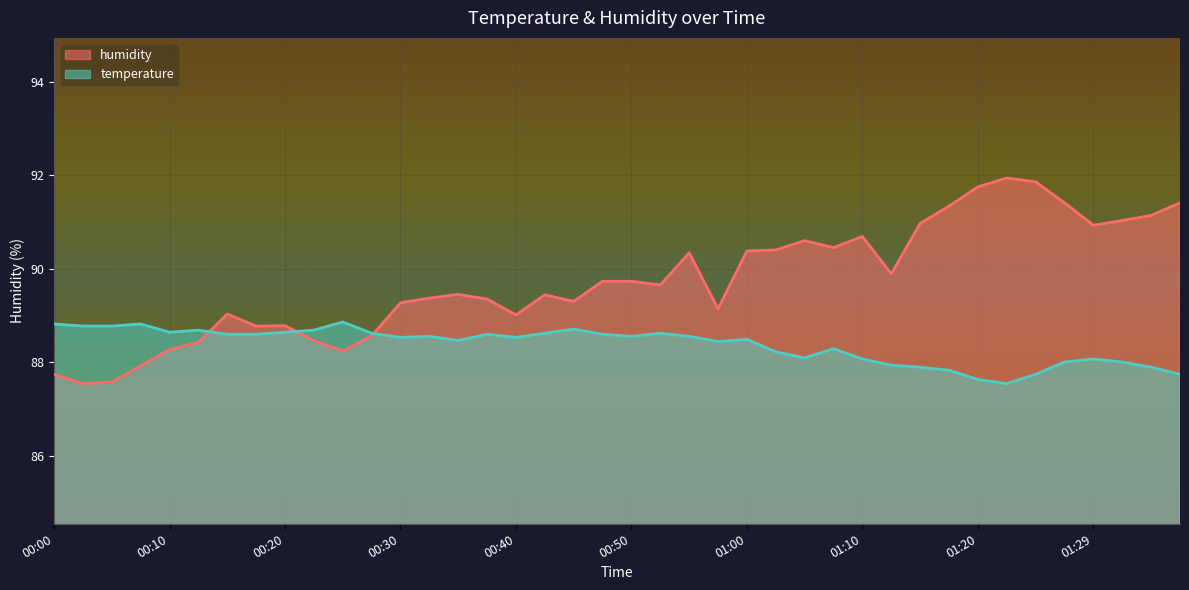

What is the sum of the temperature values at 01:20 and 01:24?

175.4